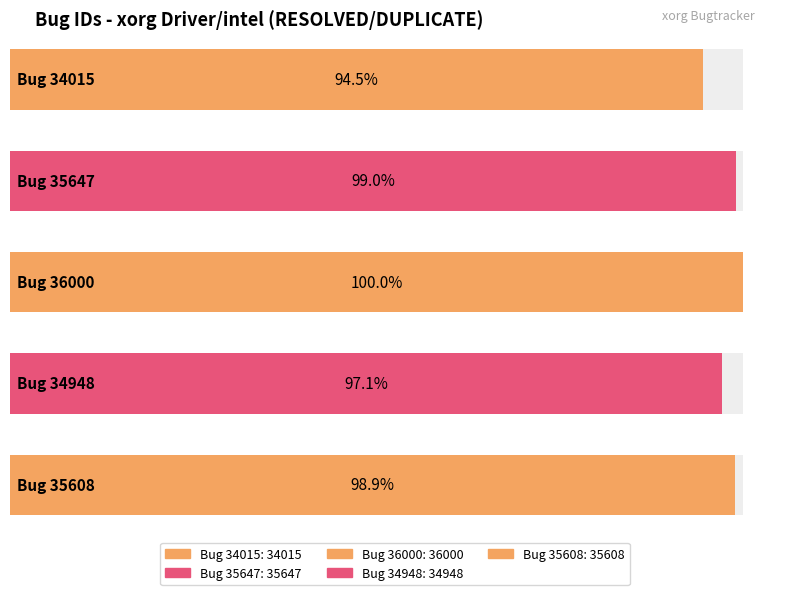

Approximately how many times larger is the value at 36000
[i915gm] compared to 34015
[i945gm]?

1.1